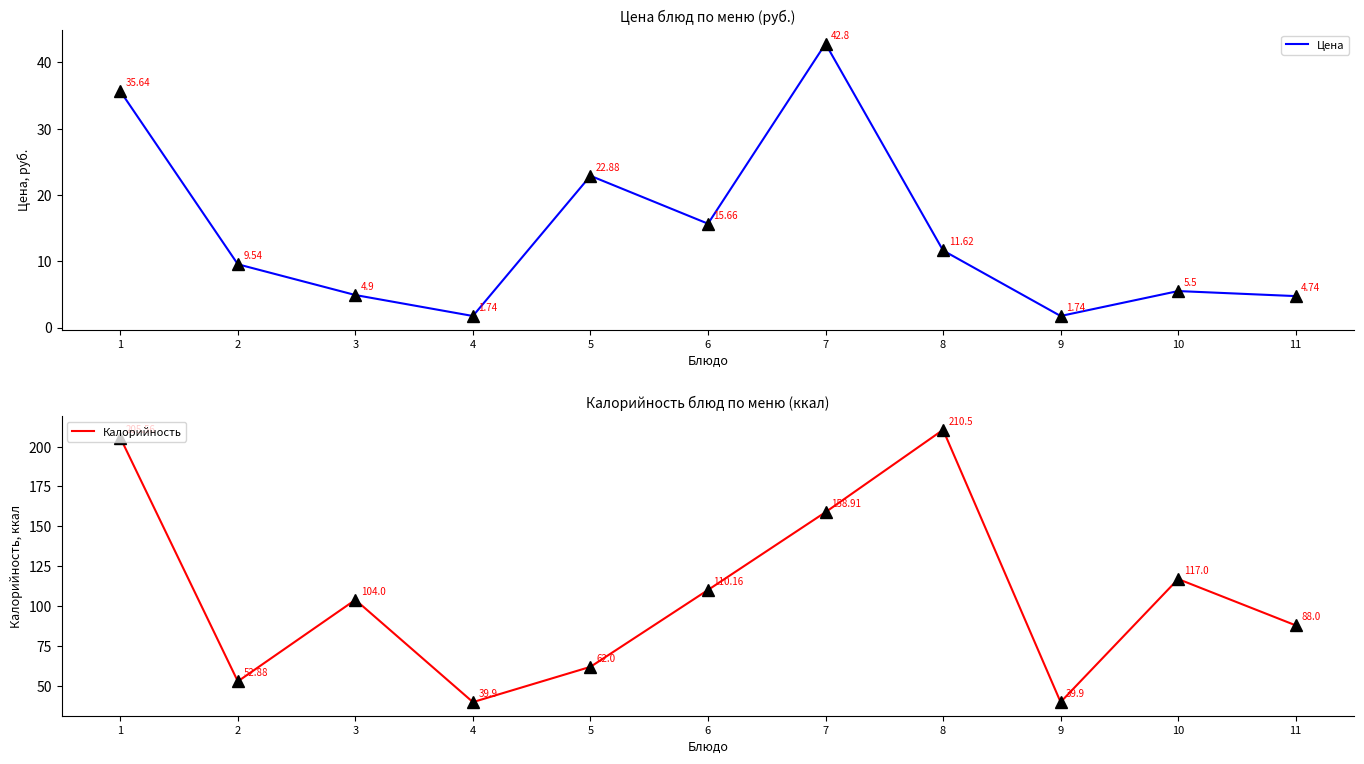

At 10, list the series in order from largest to smallest.

Калорийность, Цена